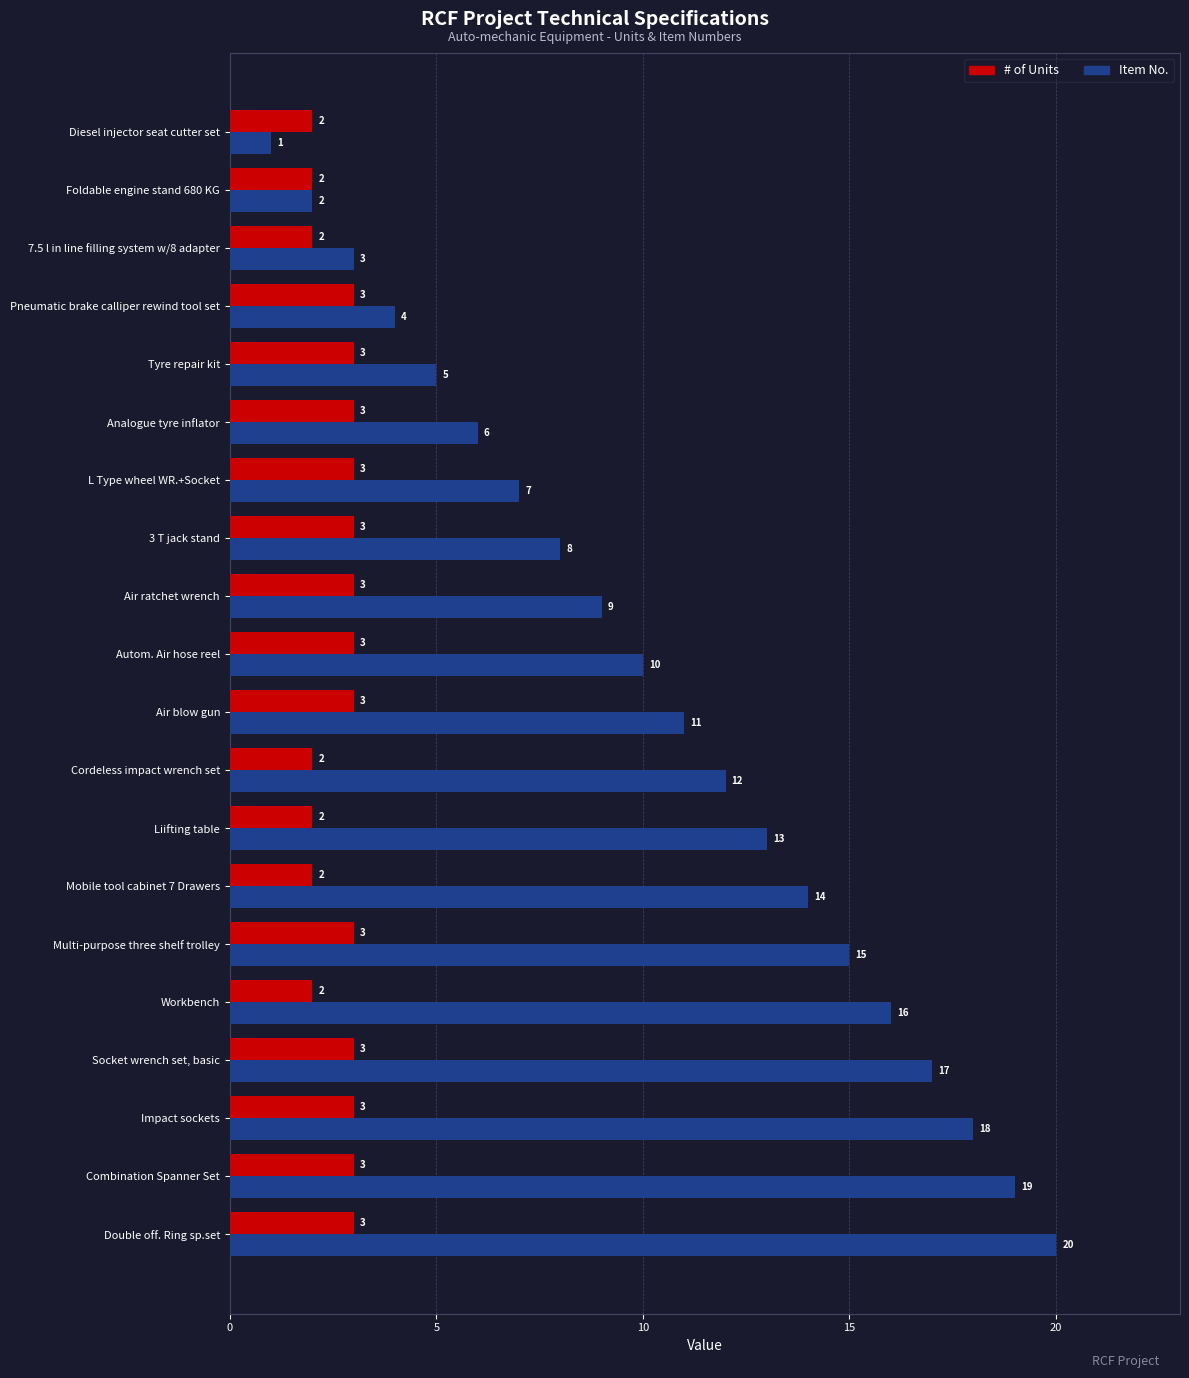

Which series has the largest total across all categories?

Item No.